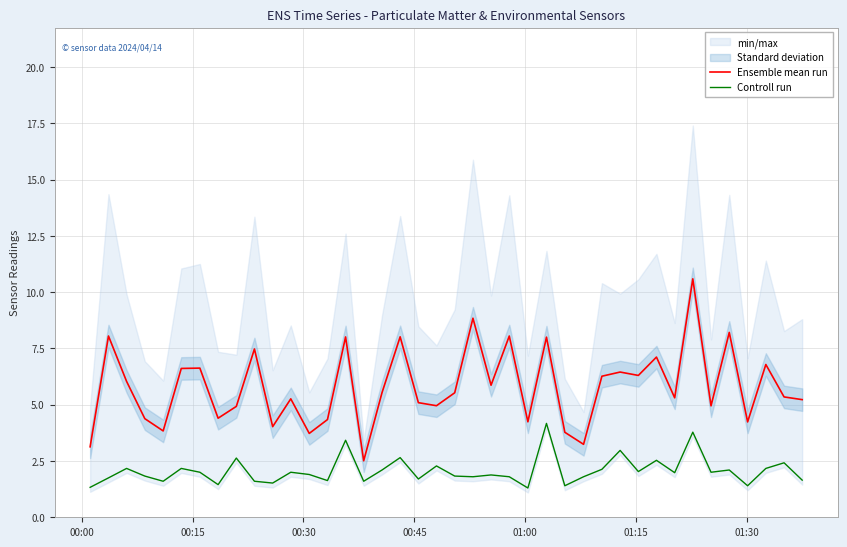

True or false: Ensemble mean run and Controll run intersect in this chart.

False